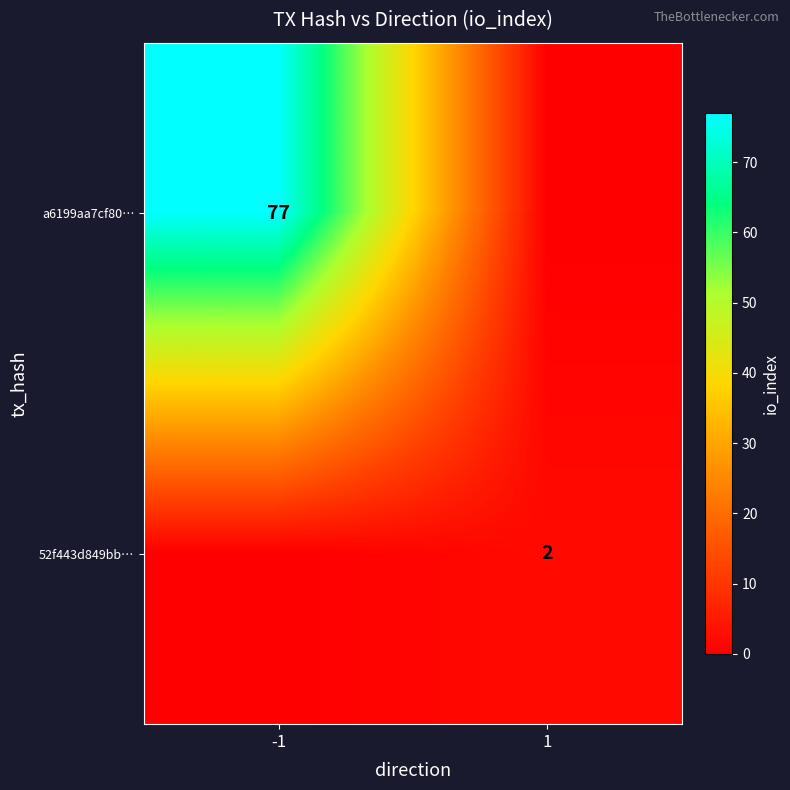

How many series are shown in this chart?

2